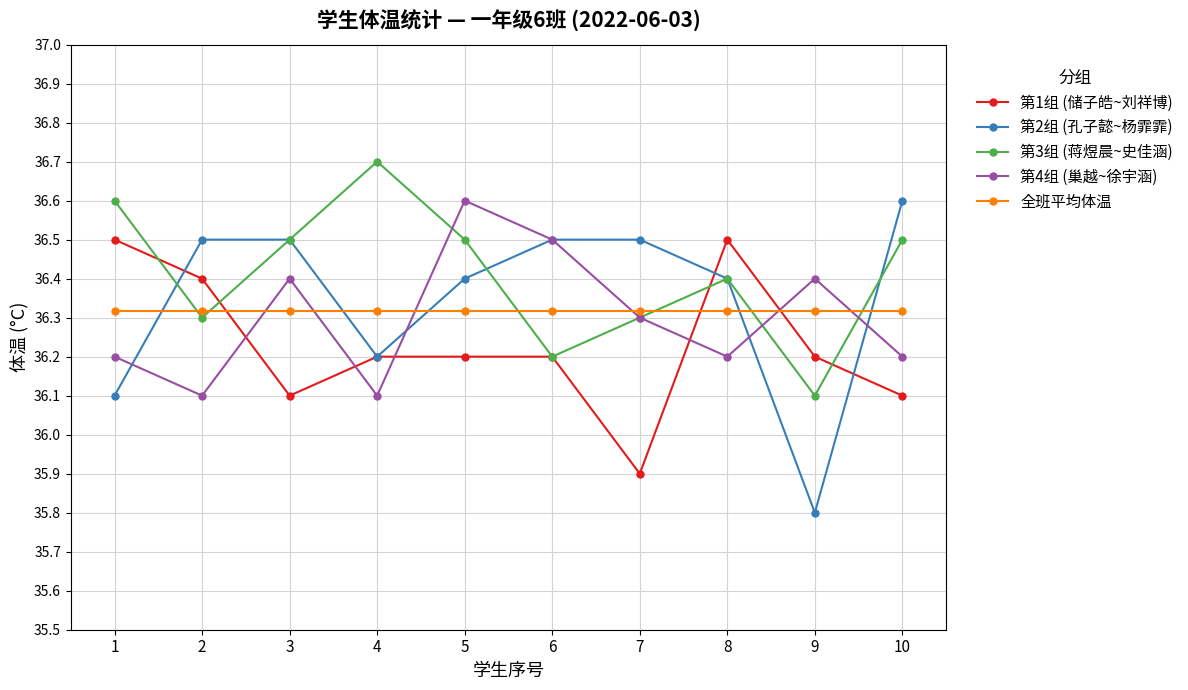

Where do 全班平均体温 and 第3组 (蒋煜晨~史佳涵) first cross each other?

1 and 2